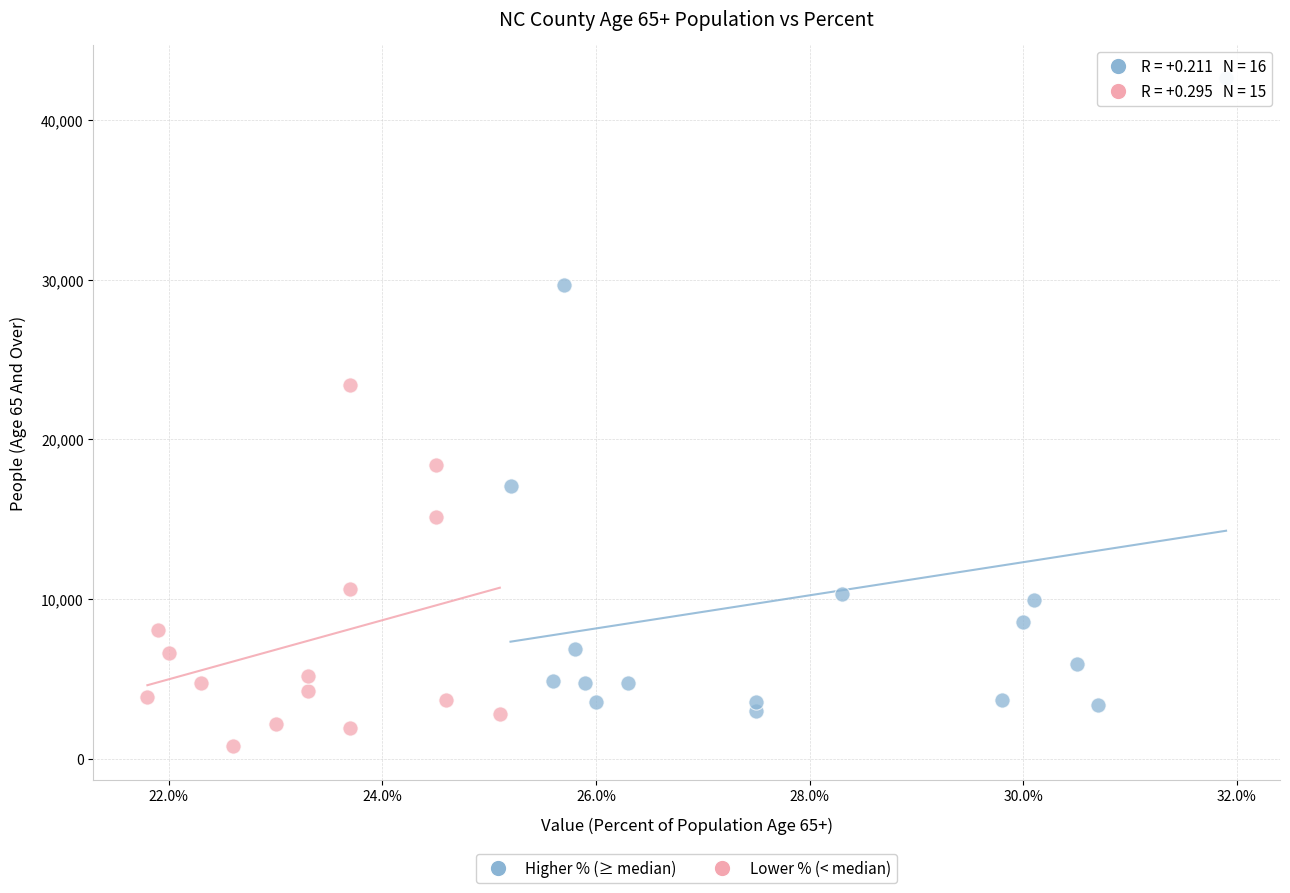

Which series has the largest Y range (max minus min)?

Higher % (≥ median)